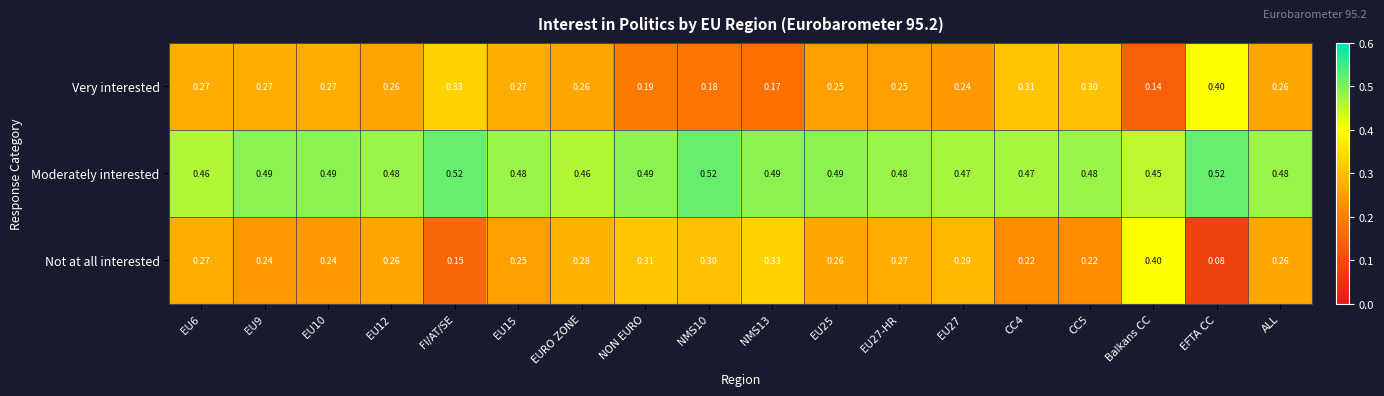

At which label does Very interested reach its minimum?

Balkans CC